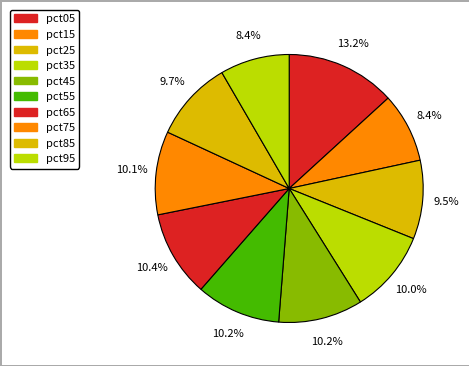

Rank the categories by value from highest to lowest.

pct05, pct65, pct55, pct45, pct75, pct35, pct85, pct25, pct15, pct95